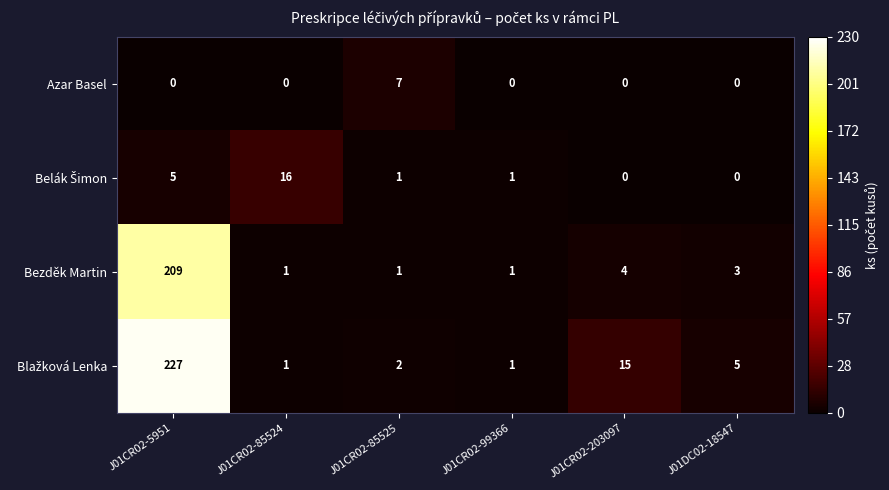

At how many categories does at least one series exceed 117?

1